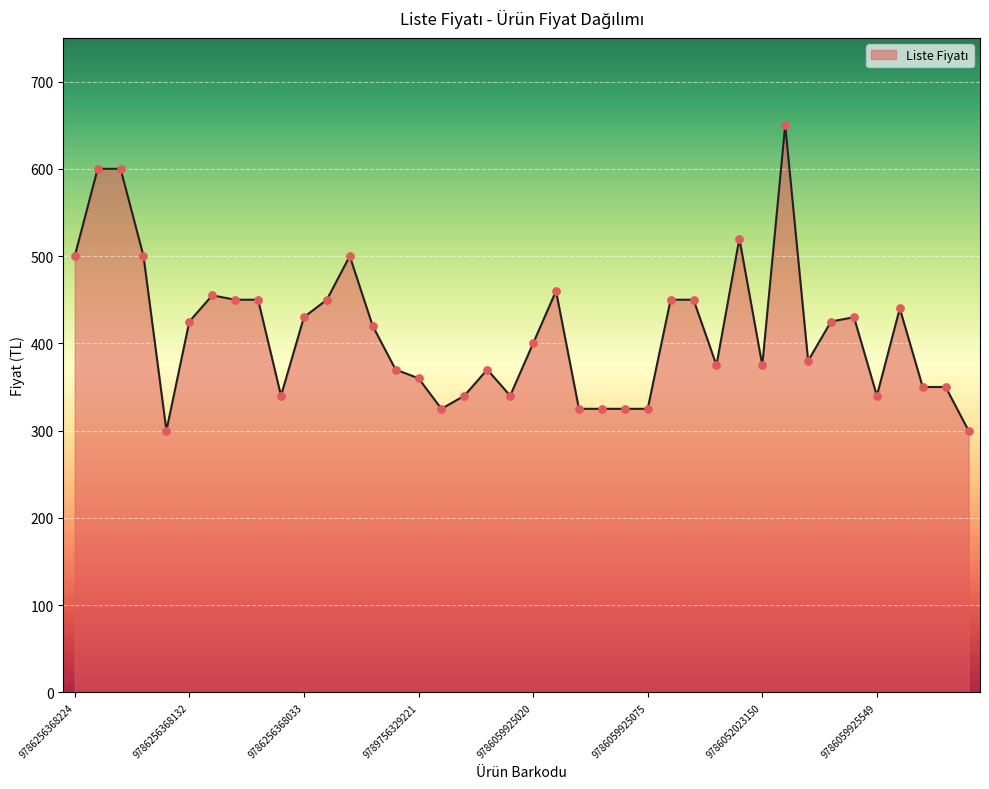

What is the difference between the maximum and minimum values?

350